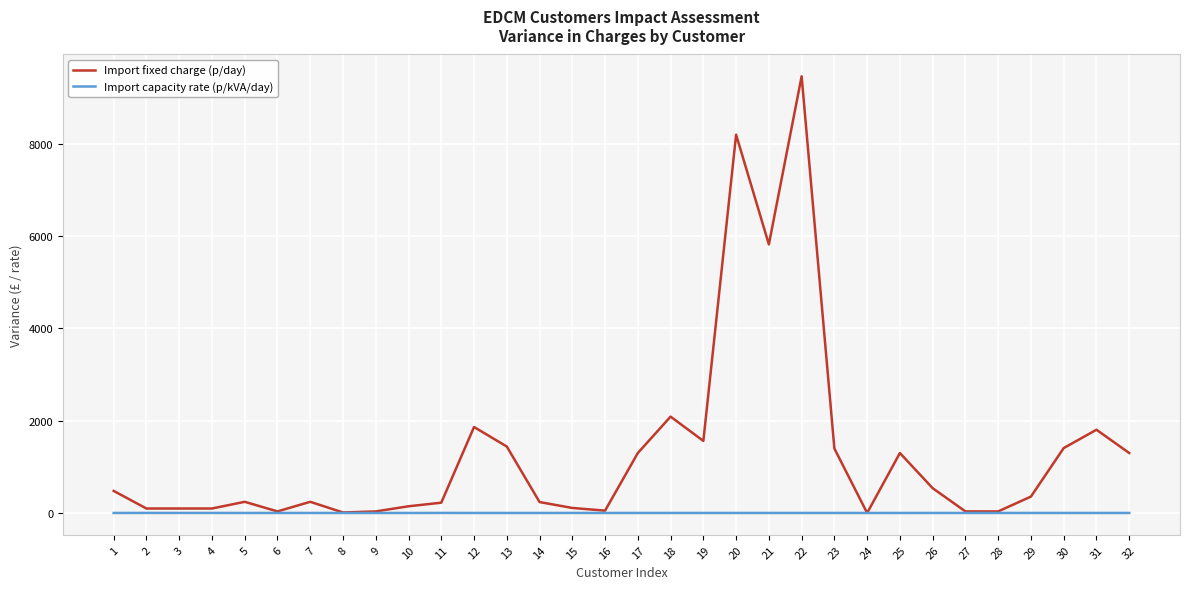

Is it true that Import capacity rate (p/kVA/day) equals 0.0 at 24?

True